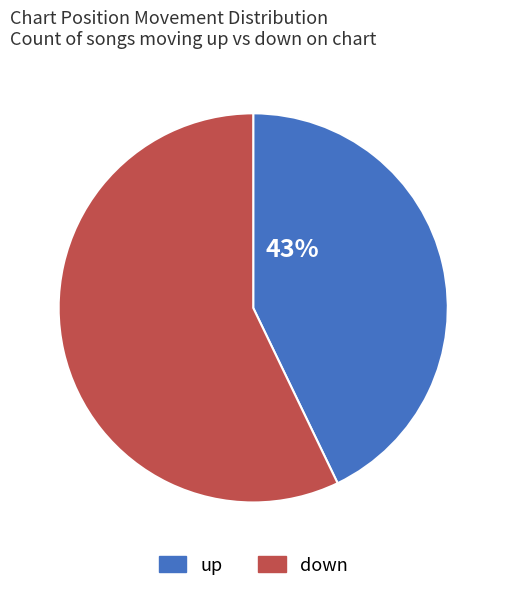

What is the largest slice in the pie chart?

down